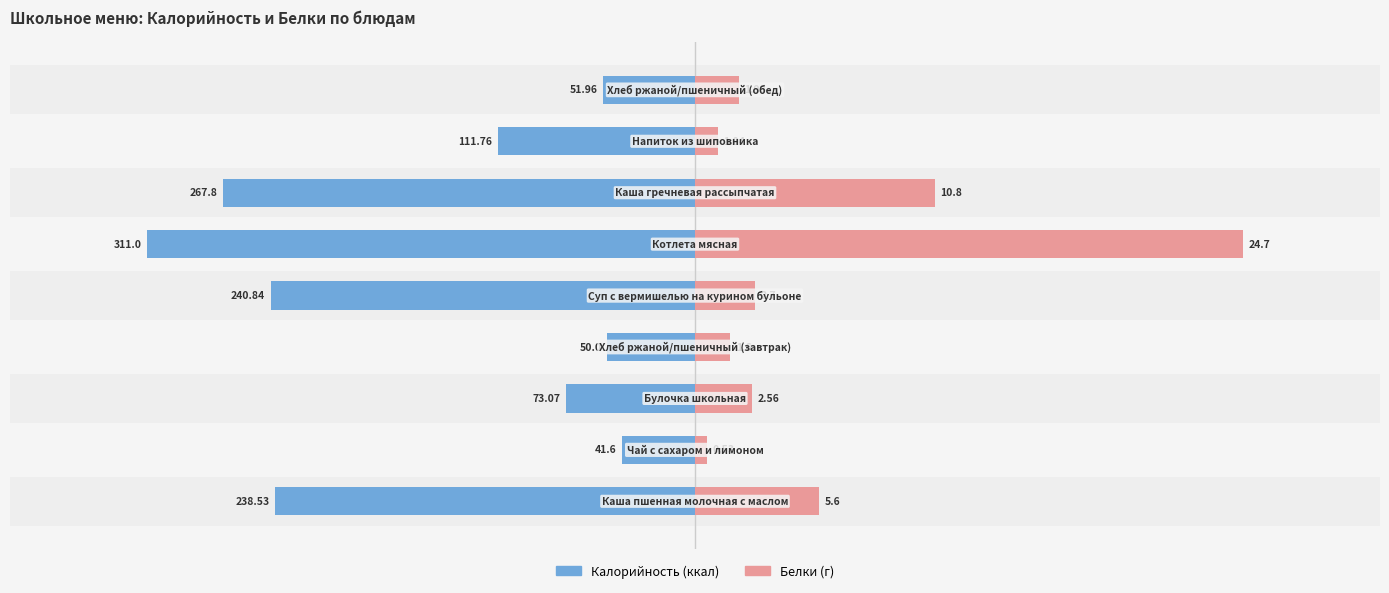

Does the chart contain stacked bars?

No